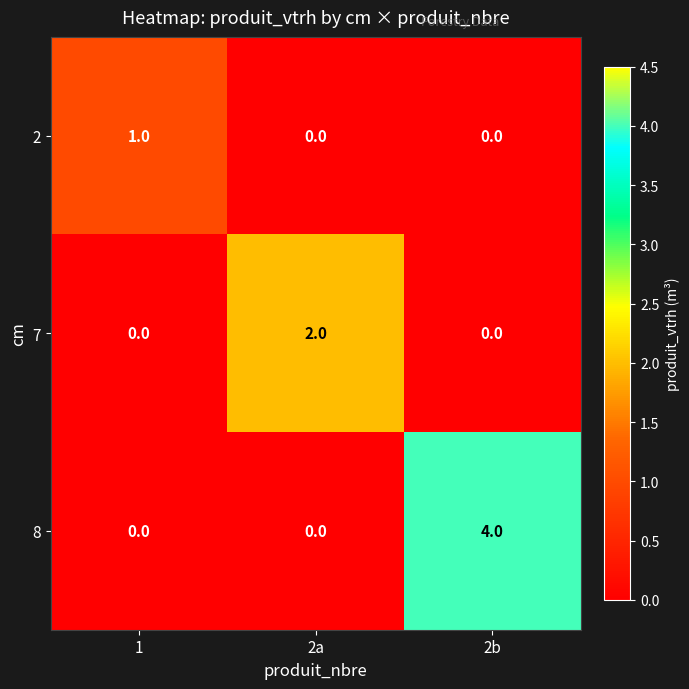

True or false: 2 has a value of 0 at 2a.

True